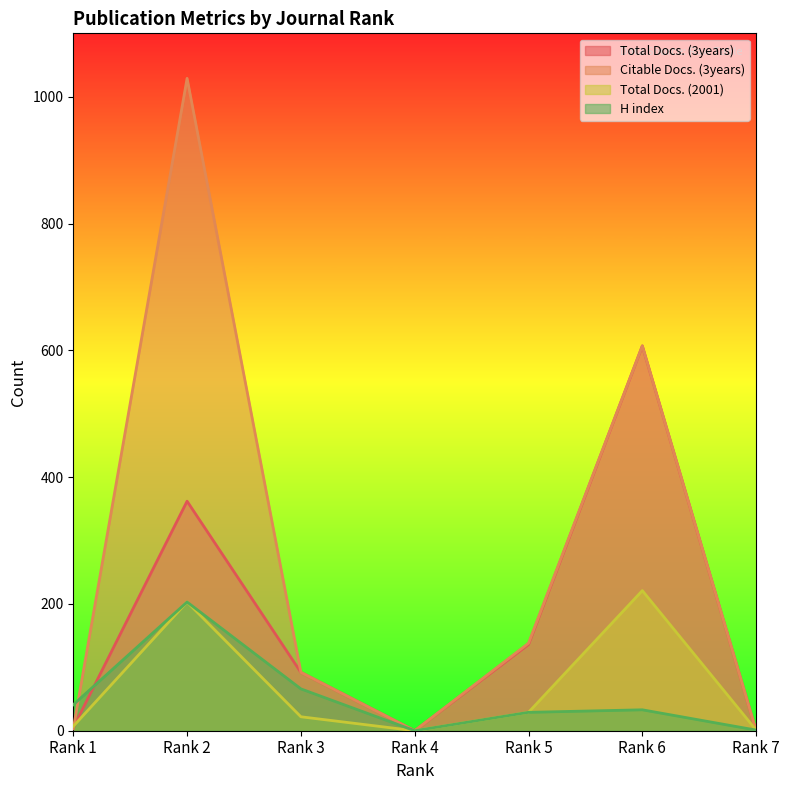

Between Rank 6 and Rank 1, which is larger?

Rank 6